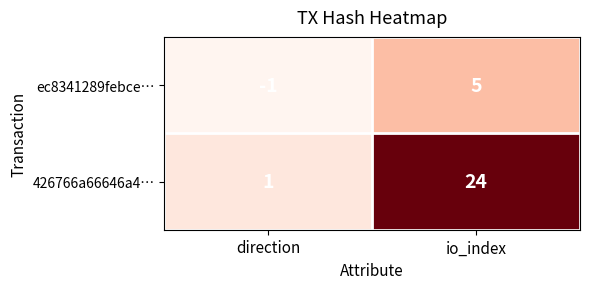

Rank the categories by ec8341289febce… value from highest to lowest.

io_index, direction